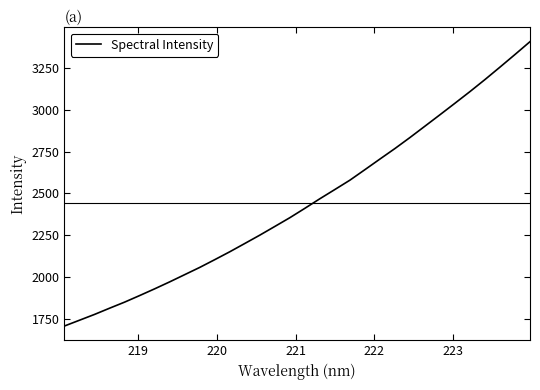

What is the difference between the maximum and minimum values?

1699.7